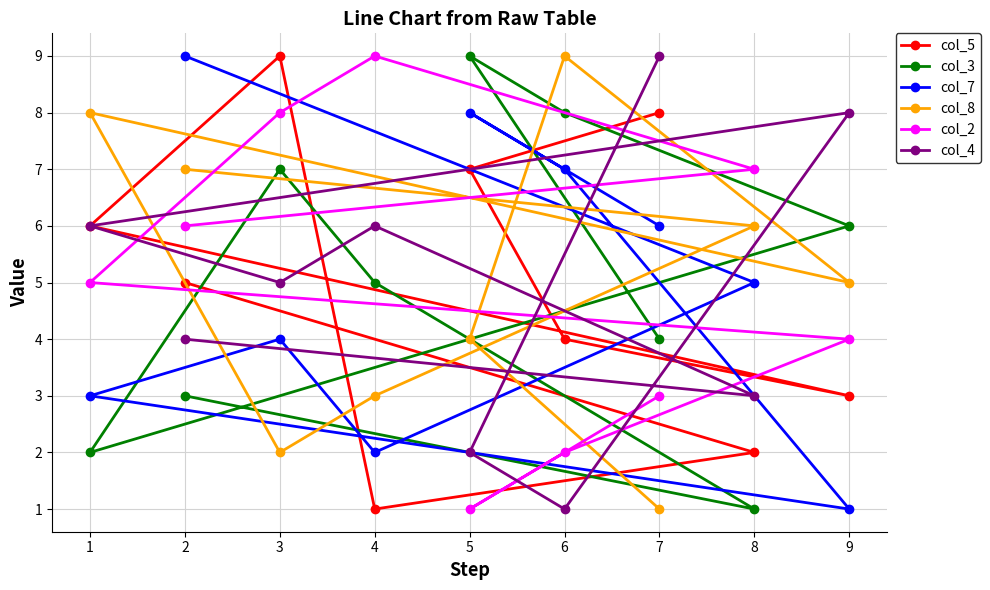

What is the spread (max minus min) of values at 7?

8